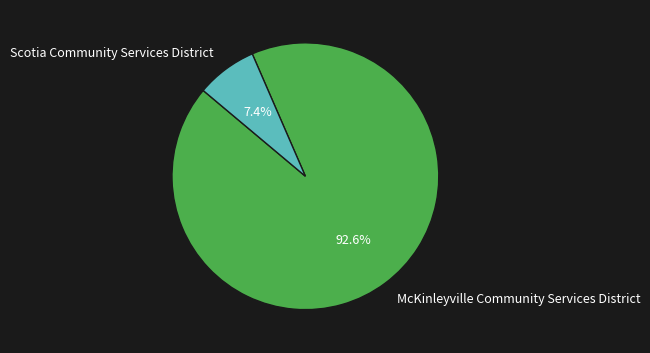

Is it true that McKinleyville Community Services District is 99% of the pie?

False